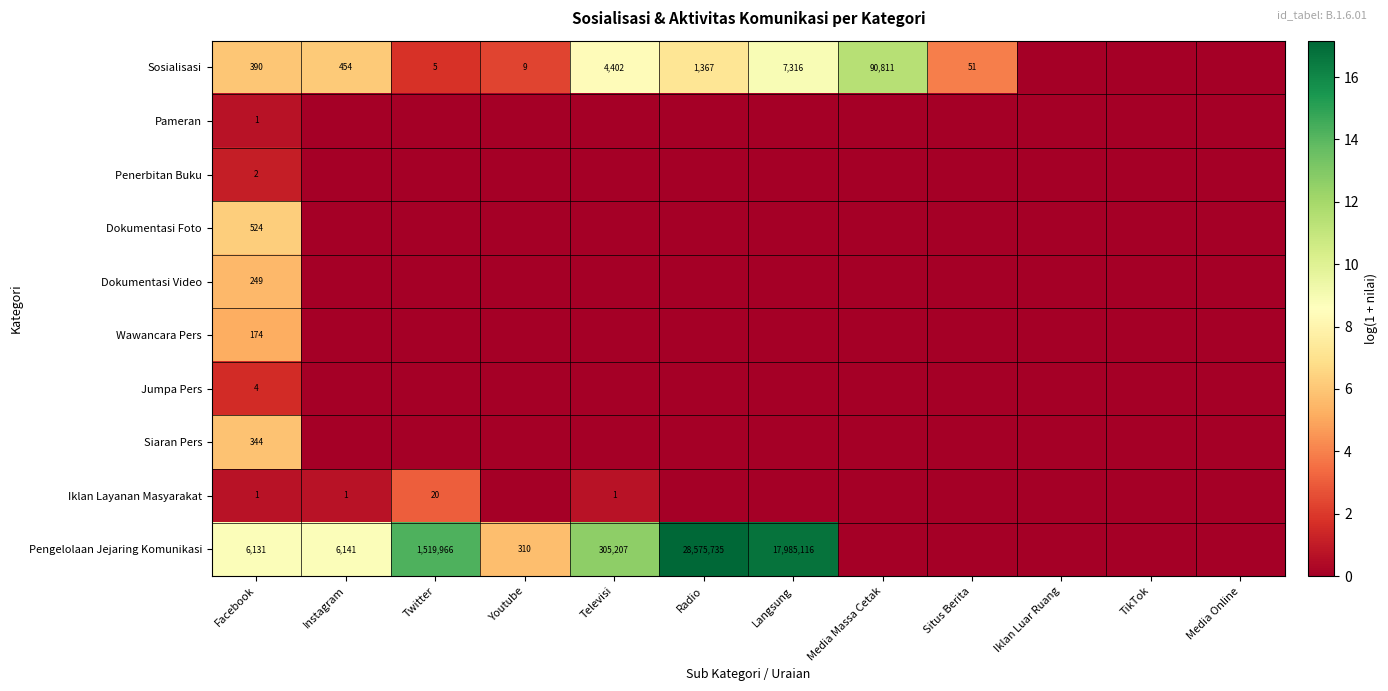

What is the difference between the highest and lowest values at Facebook?

6130